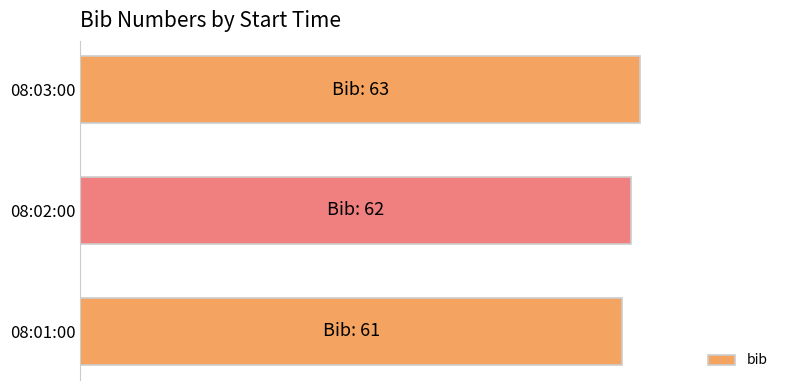

Rank the categories by value from lowest to highest.

08:01:00, 08:02:00, 08:03:00